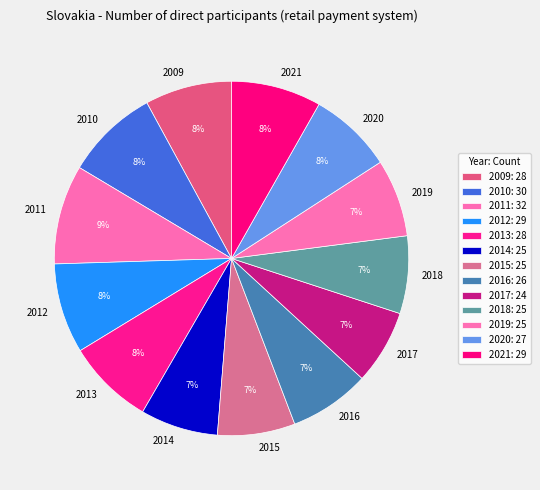

Count the number of slices in the pie.

13